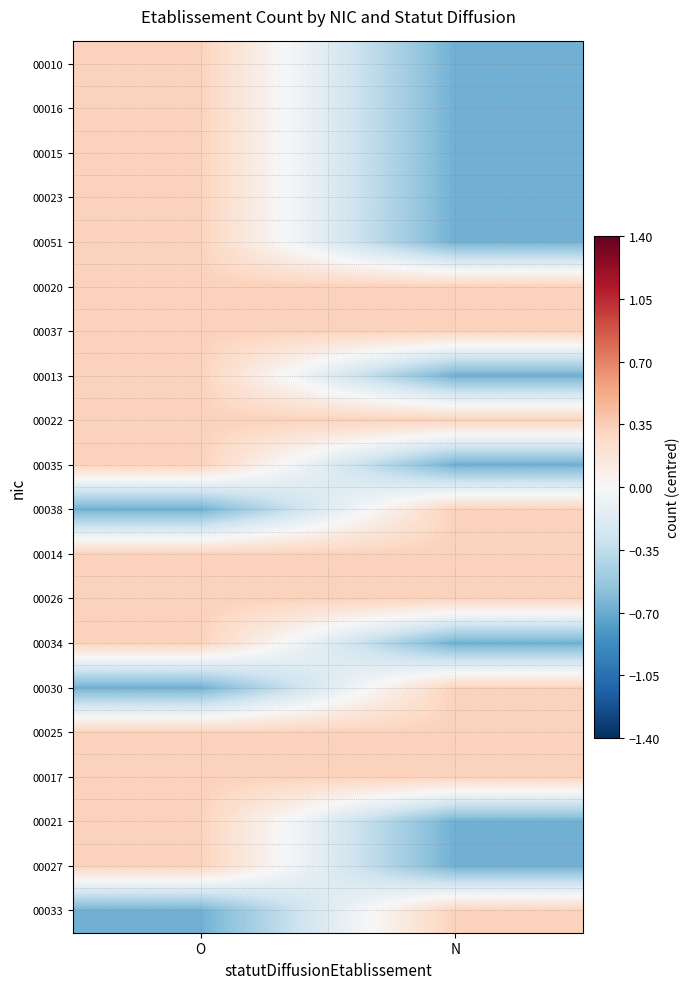

Which has a higher value, O or N?

O